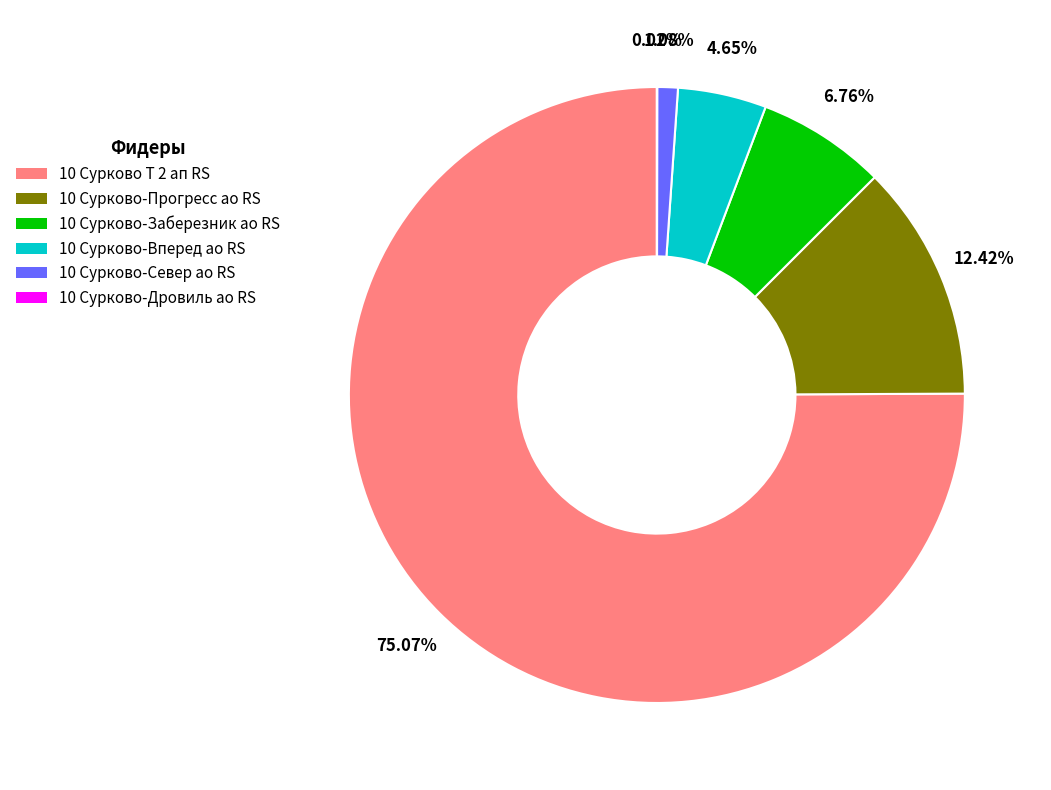

True or false: 10 Сурково-Прогресс ао RS accounts for 12% of the total.

True